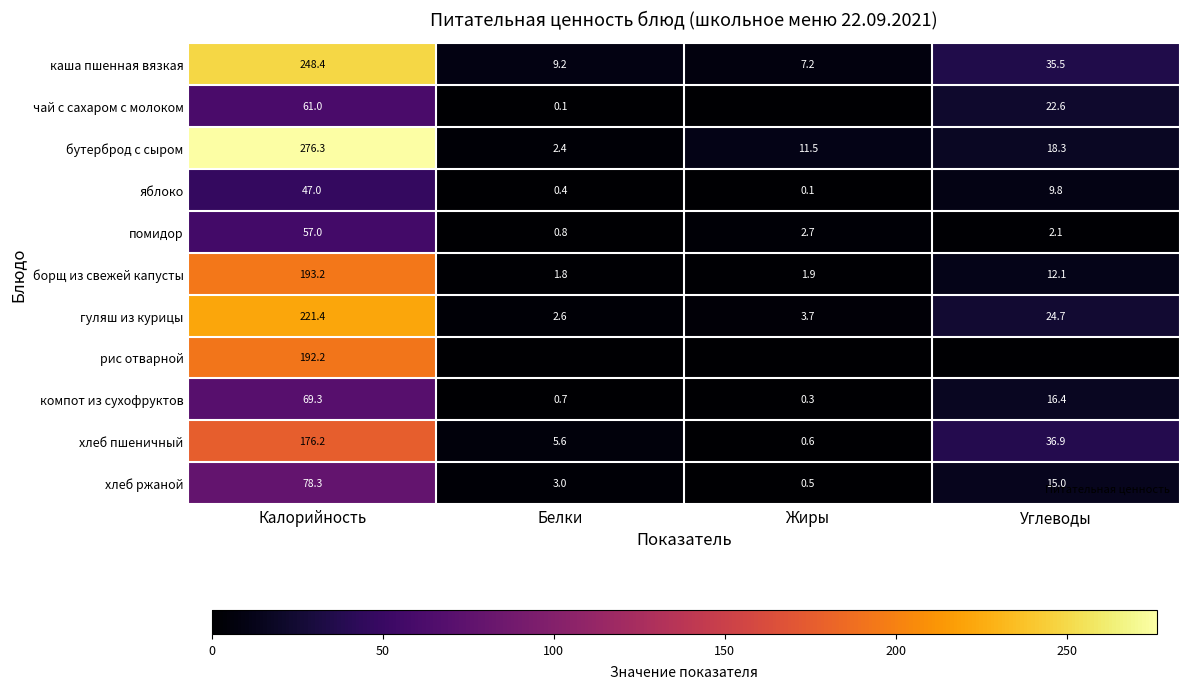

The бутерброд с сыром series shows 11.5 at Жиры. True or false?

True